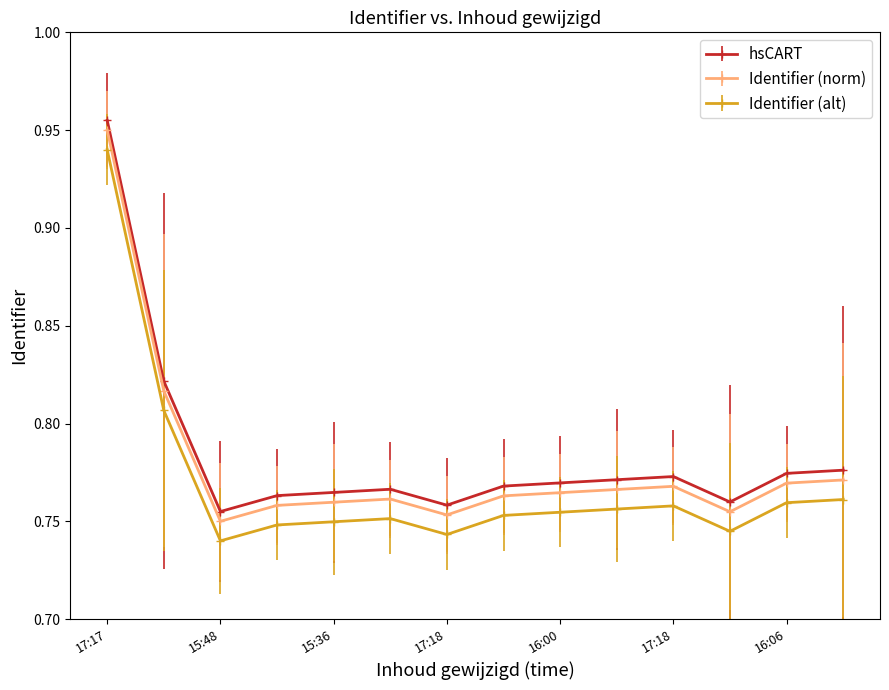

Is this an area chart (filled region under the line)?

No